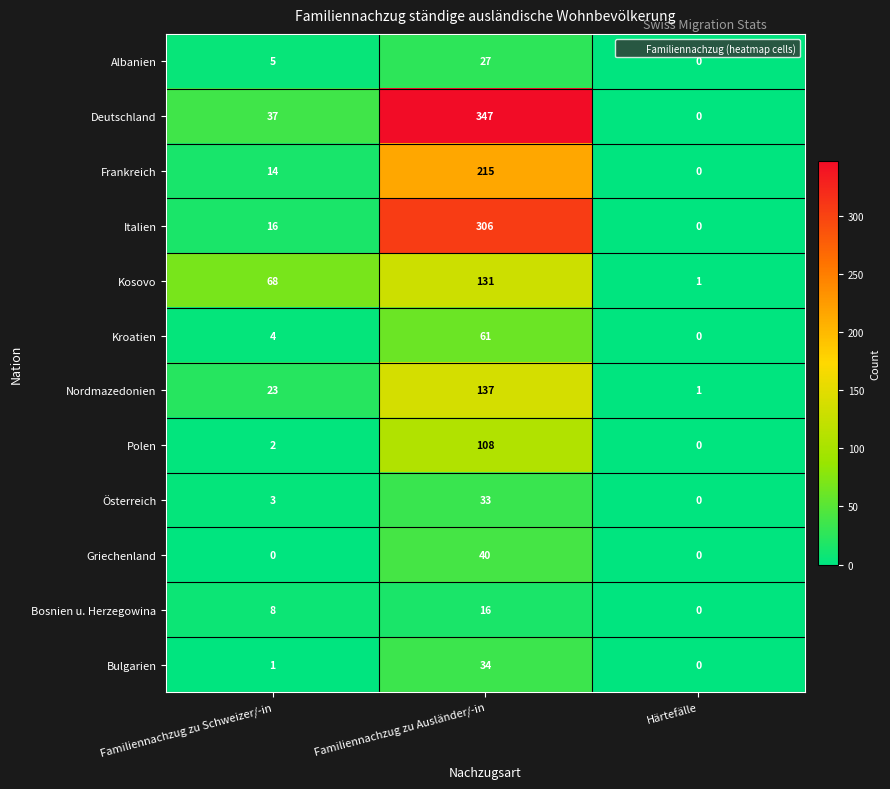

What is the maximum value for Griechenland?

40